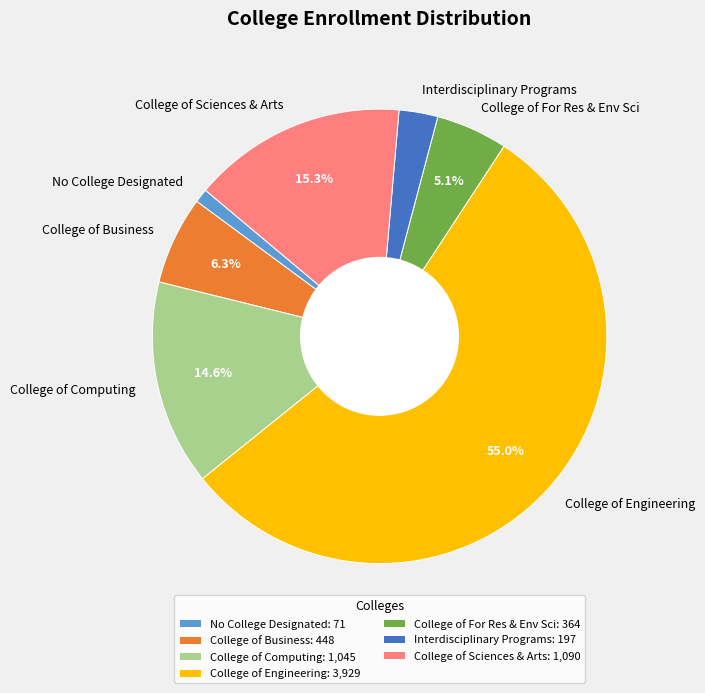

Count the number of slices in the pie.

7